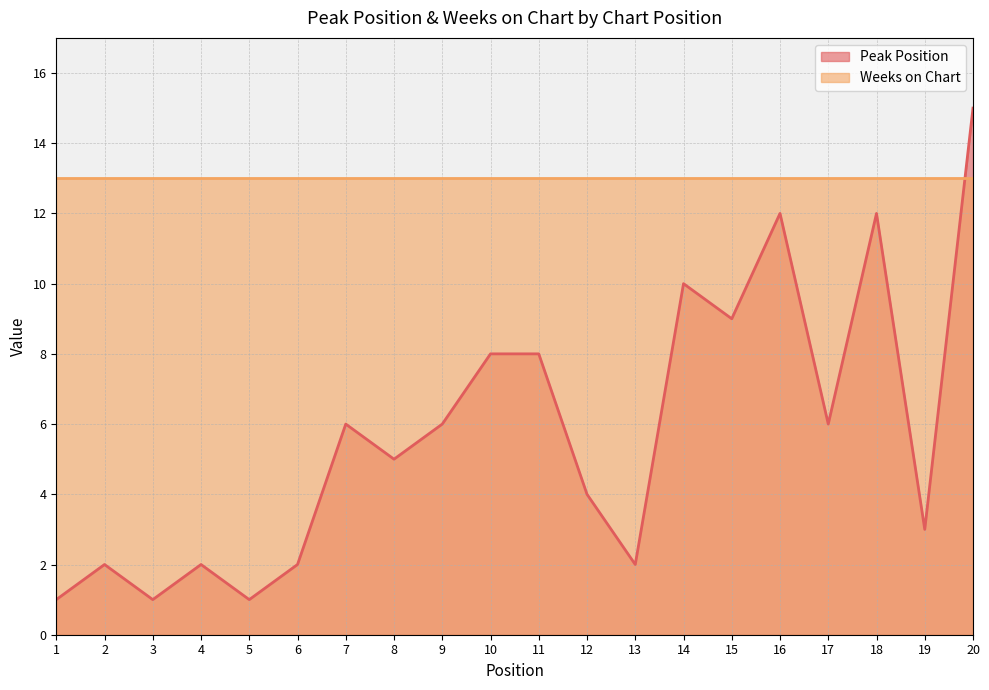

Where is the first local maximum?

2